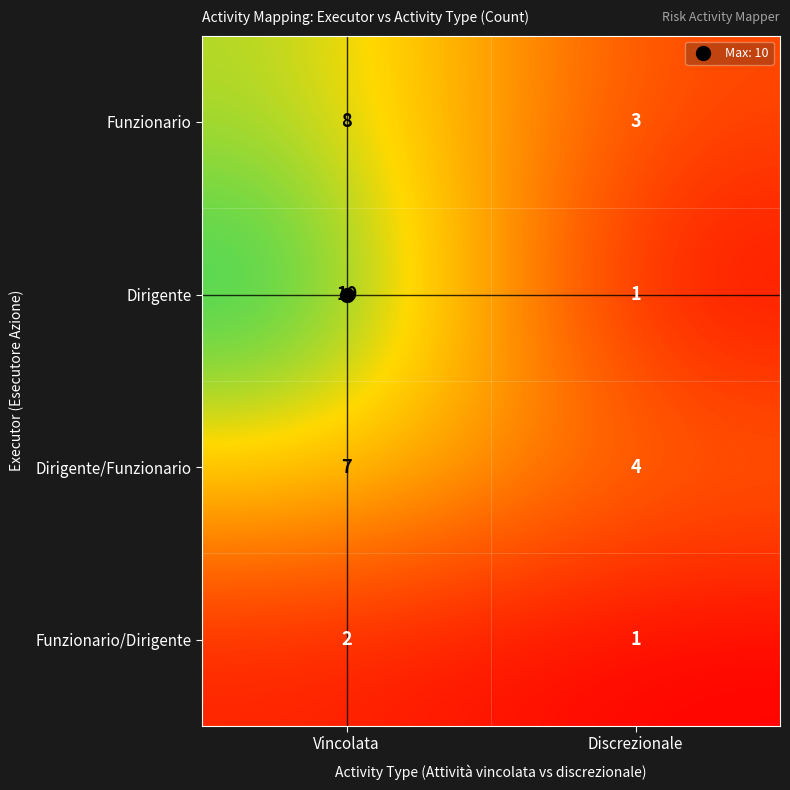

What is the maximum value shown in the chart?

10